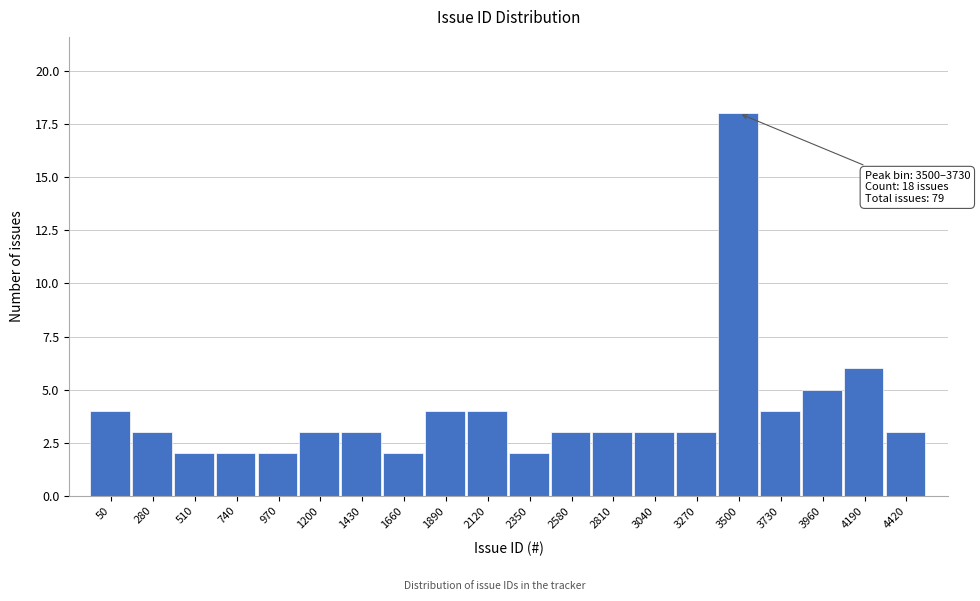

Reading right to left, transcribe all the data shown in this chart.

3	6	5	4	18	3	3	3	3	2	4	4	2	3	3	2	2	2	3	4